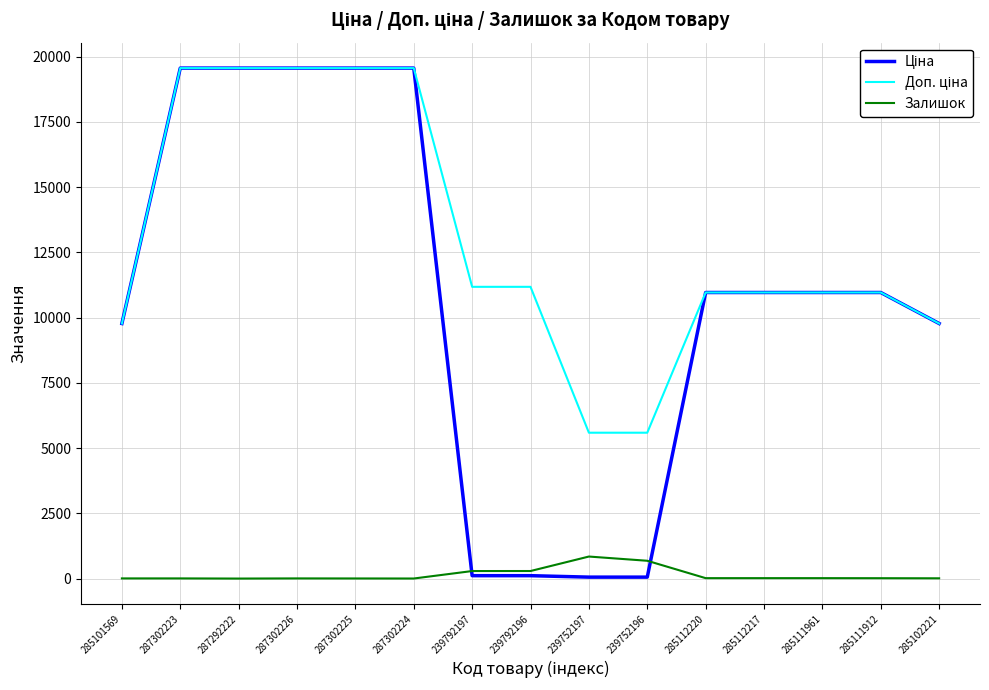

What is the greatest value displayed?

19564.9